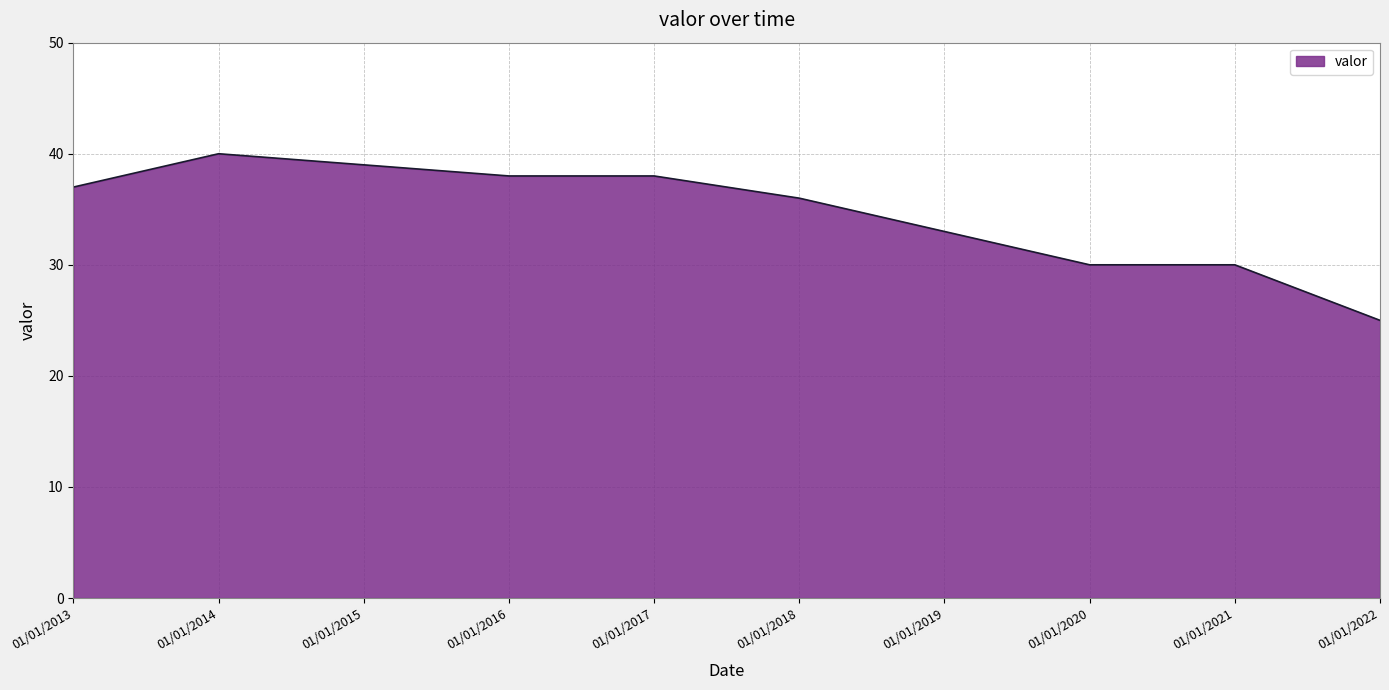

The chart shows a value of 9 at 01/01/2022. True or false?

False